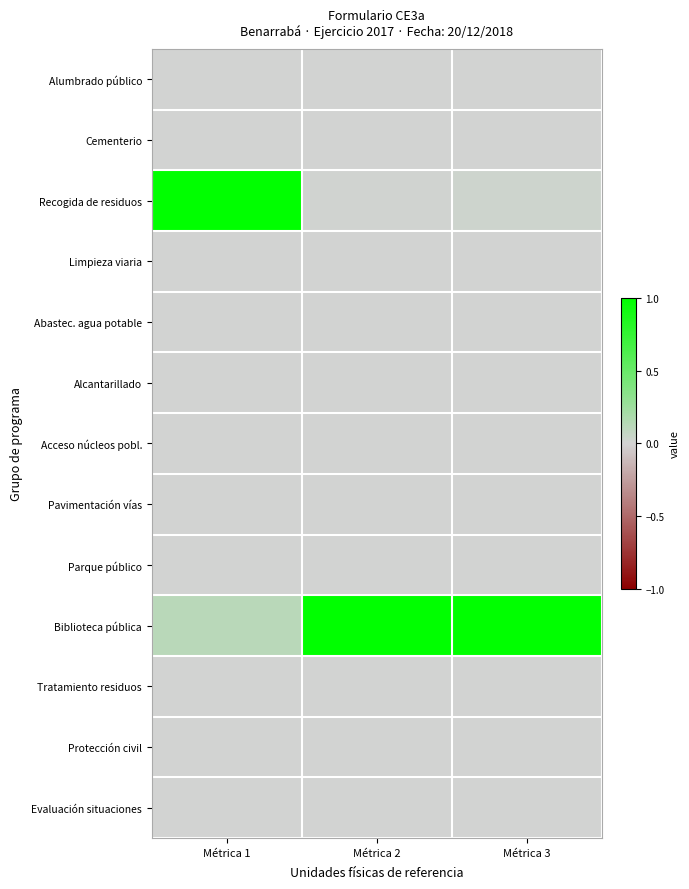

Which category has the highest value across all series?

Métrica 1